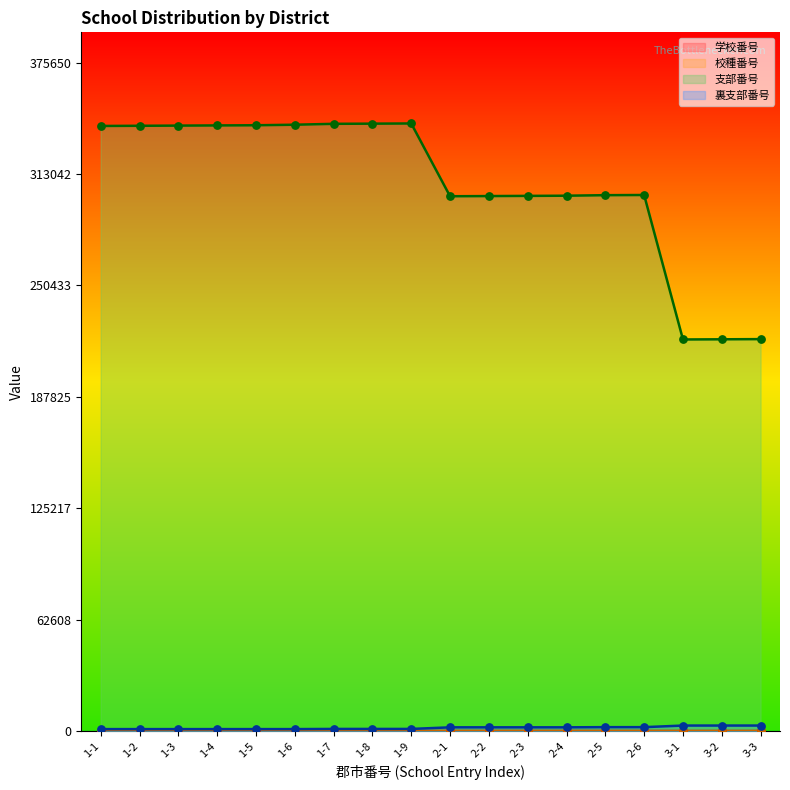

What are all the series names shown in the legend?

学校番号, 校種番号, 支部番号, 裏支部番号